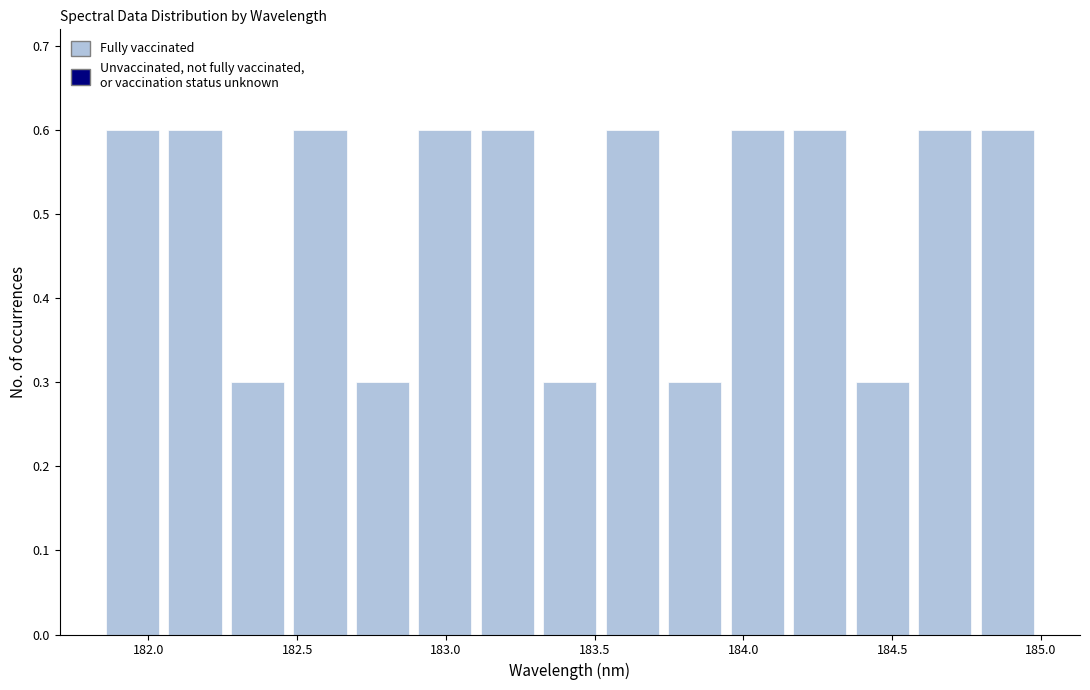

Reading left to right, list every bar in this chart as the range it spans on the x-axis followed by its height. Neither the bar edges nor the heights are printed on the chart, so give them approximately, as read against the axes.

181.85 to 182.05: 0.6
182.05 to 182.25: 0.6
182.25 to 182.45: 0.3
182.45 to 182.70: 0.6
182.70 to 182.90: 0.3
182.90 to 183.10: 0.6
183.10 to 183.30: 0.6
183.30 to 183.50: 0.3
183.50 to 183.75: 0.6
183.75 to 183.95: 0.3
183.95 to 184.15: 0.6
184.15 to 184.35: 0.6
184.35 to 184.55: 0.3
184.55 to 184.80: 0.6
184.80 to 185.00: 0.6